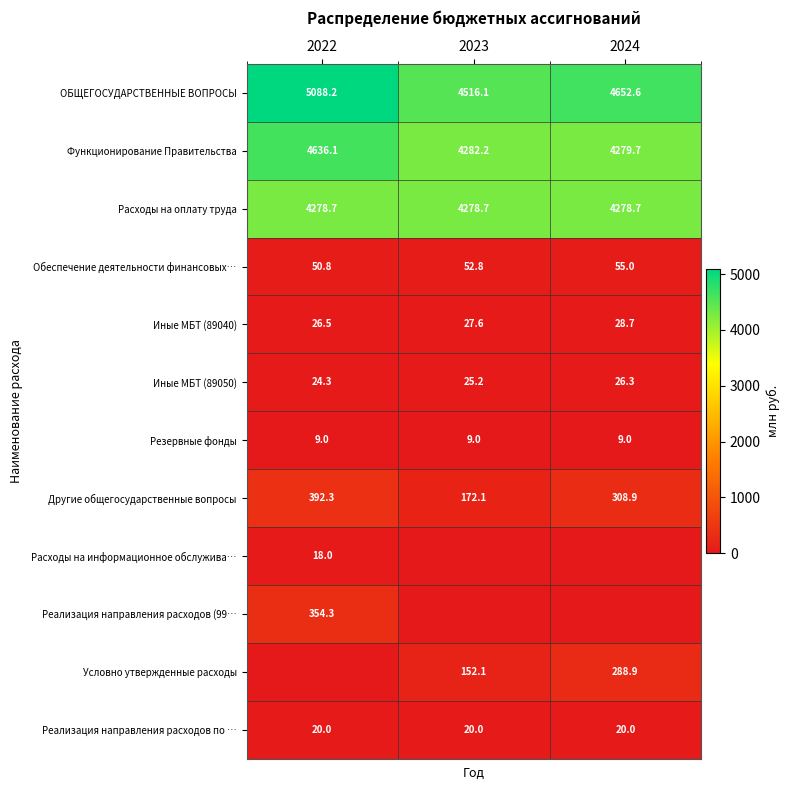

What is the difference between the second highest and minimum values in the Другие общегосударственные вопросы series?

136.8